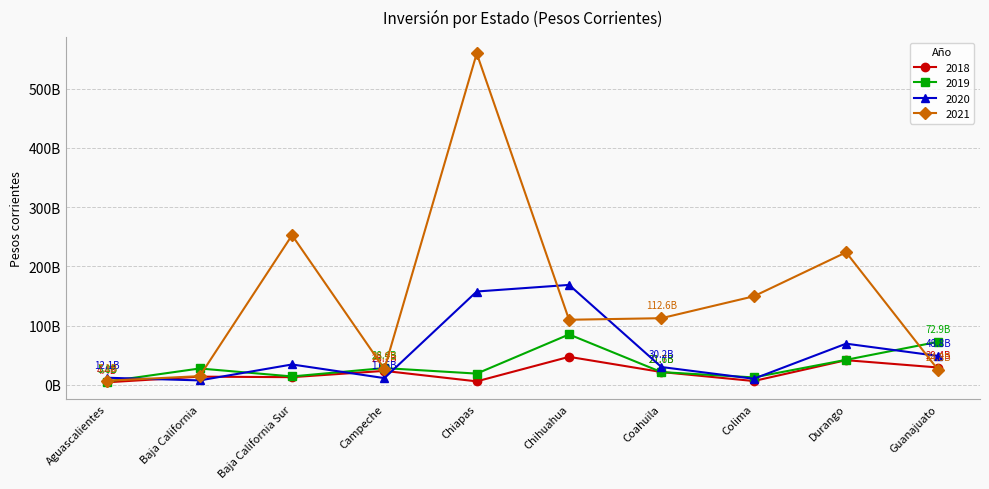

List the series in order of their peak value, highest first.

2021, 2020, 2019, 2018